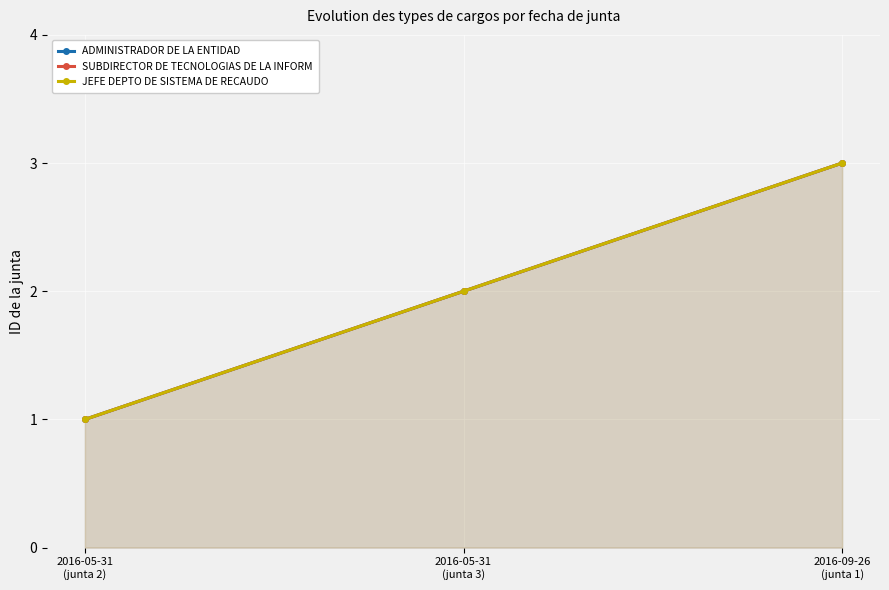

What is the sum of the ADMINISTRADOR DE LA ENTIDAD values at 2016-05-31
(junta 3) and 2016-05-31
(junta 2)?

3